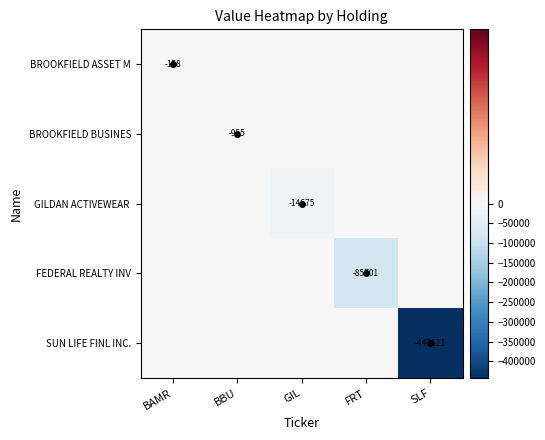

What is the difference between the highest and lowest values at BAMR?

158